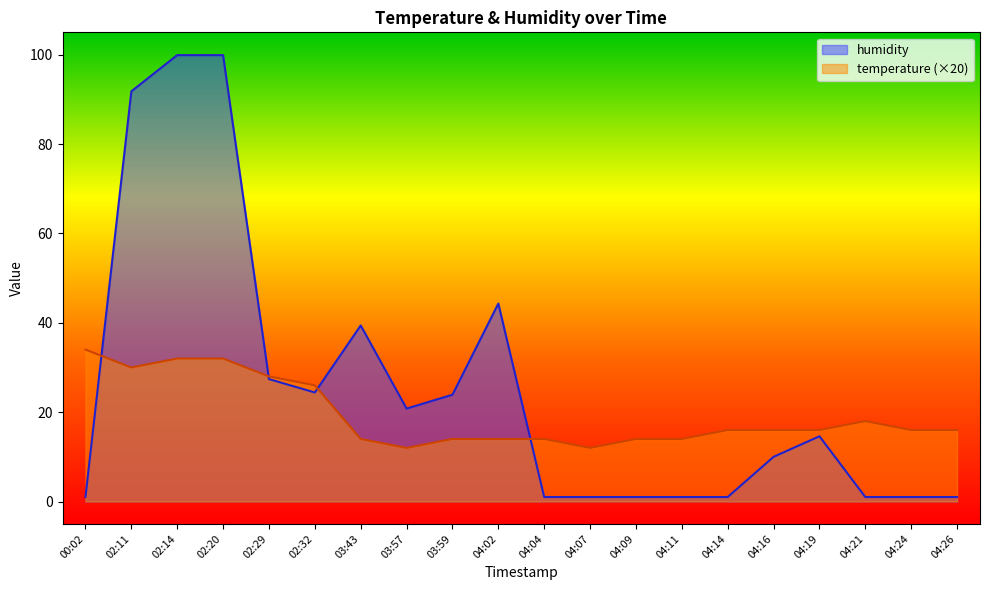

At how many categories does at least one series exceed 21?

9